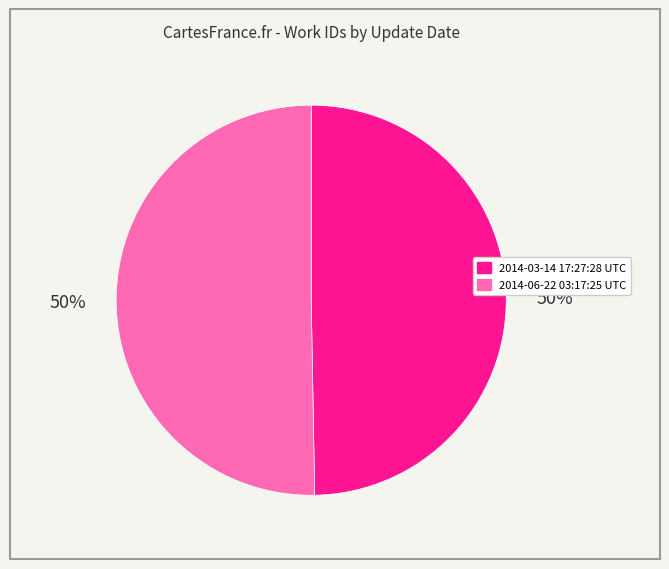

Is the sum of 2014-06-22 03:17:25 UTC and 2014-03-14 17:27:28 UTC greater than half?

Yes